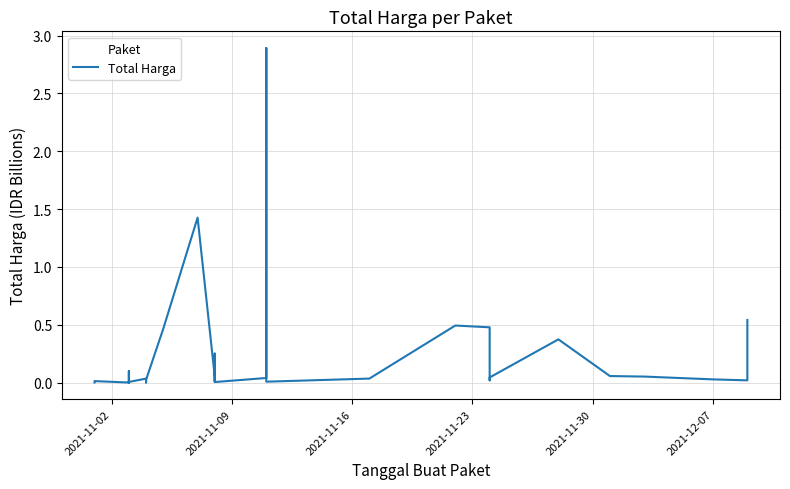

The value at 2021-11-16 is 0.0. True or false?

True